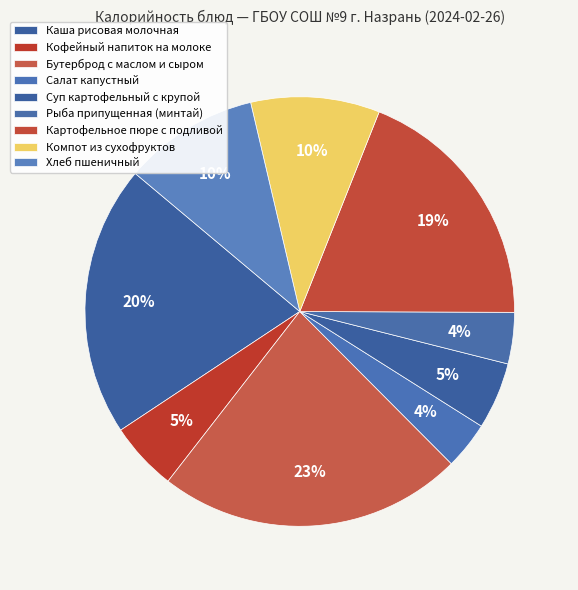

Is the sum of Рыба припущенная (минтай) and Салат капустный greater than half?

No